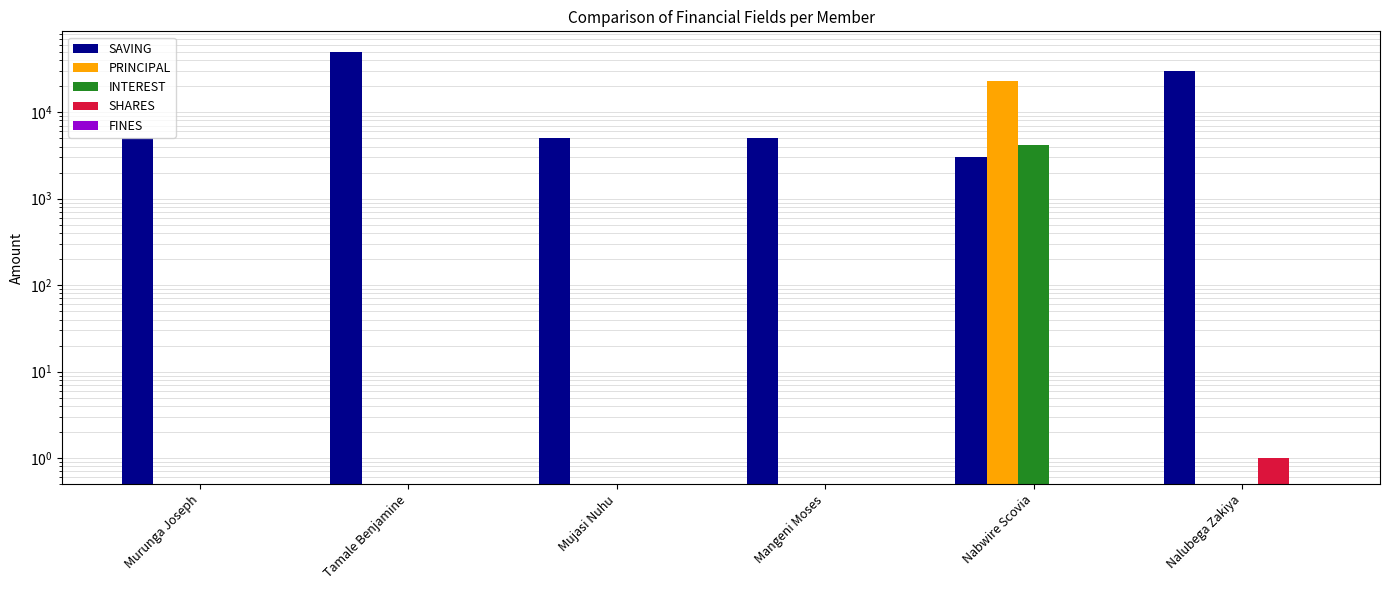

Reading left to right, transcribe all the data shown in this chart.

SAVING: 5000	50000	5000	5000	3000	30000
PRINCIPAL: 0	0	0	0	23000	0
INTEREST: 0	0	0	0	4200	0
SHARES: 0	0	0	0	0	1
FINES: 0	0	0	0	0	0